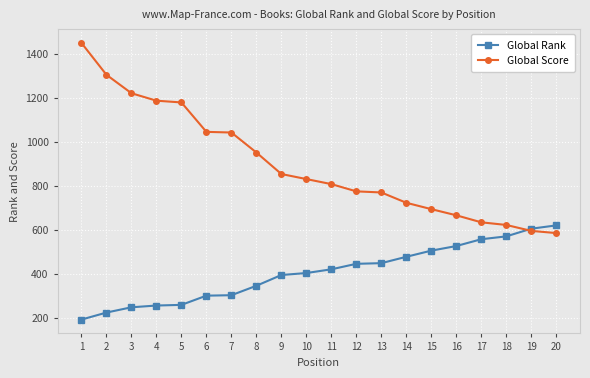

What is the difference between the maximum and minimum values in the Global Score series?

866